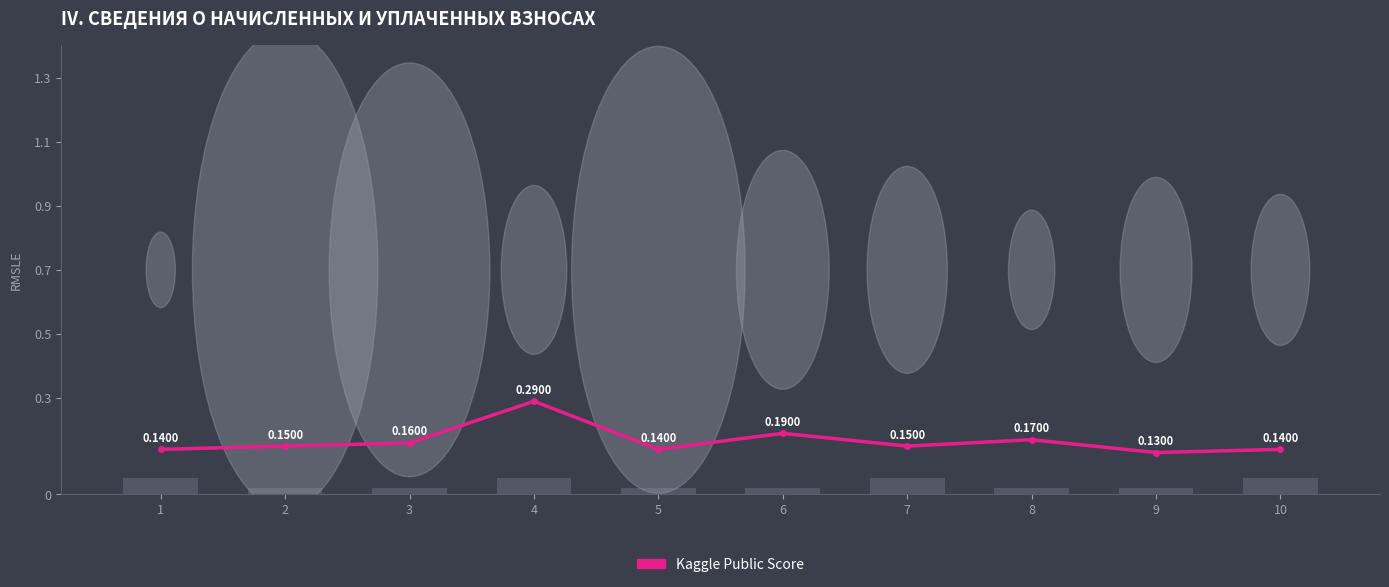

How many Kaggle Public Score values are between 0 and 1?

10